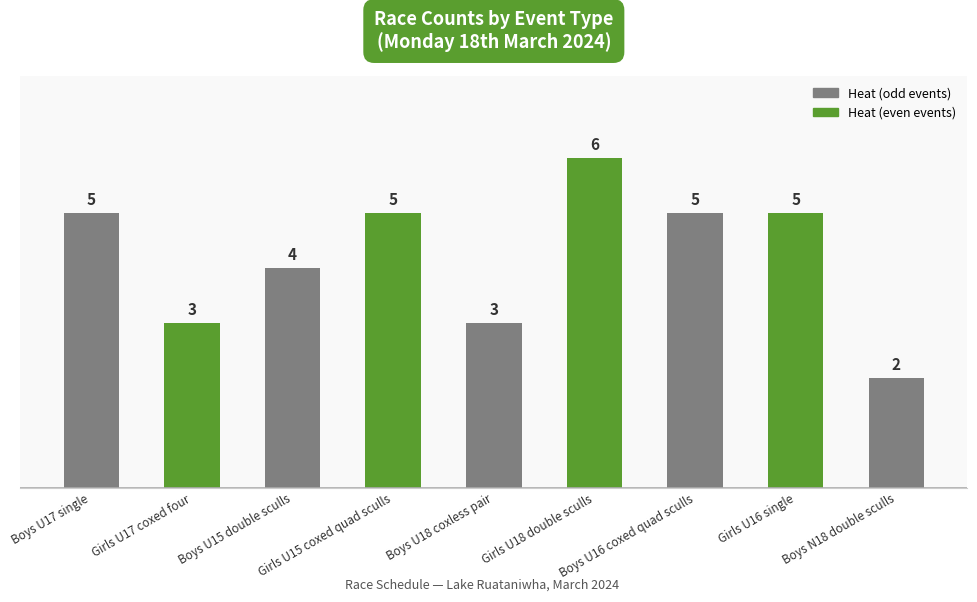

Does the chart contain stacked bars?

No